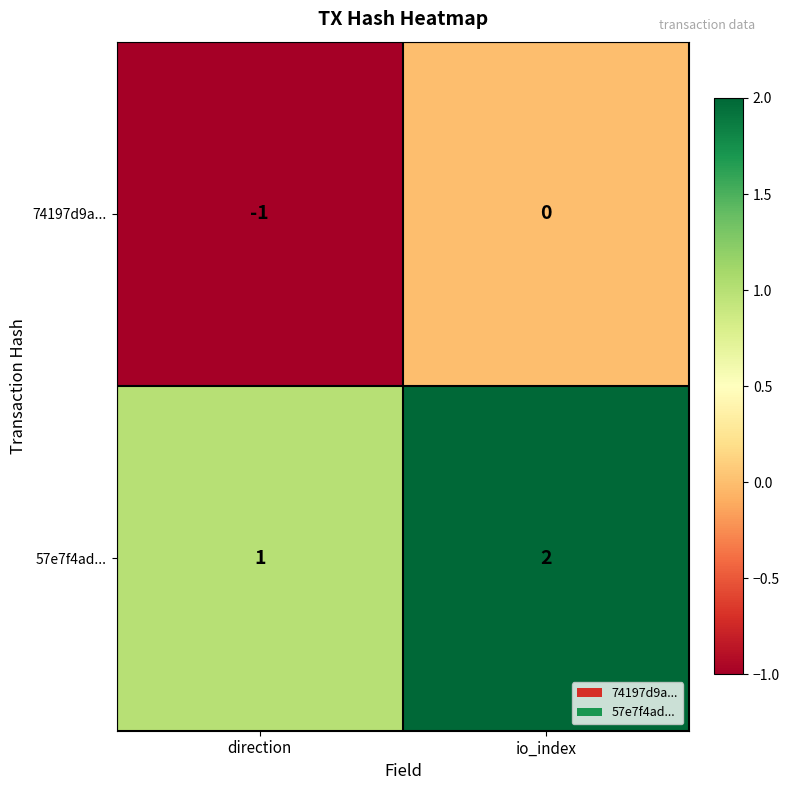

Which series has the largest total across all categories?

57e7f4ad...